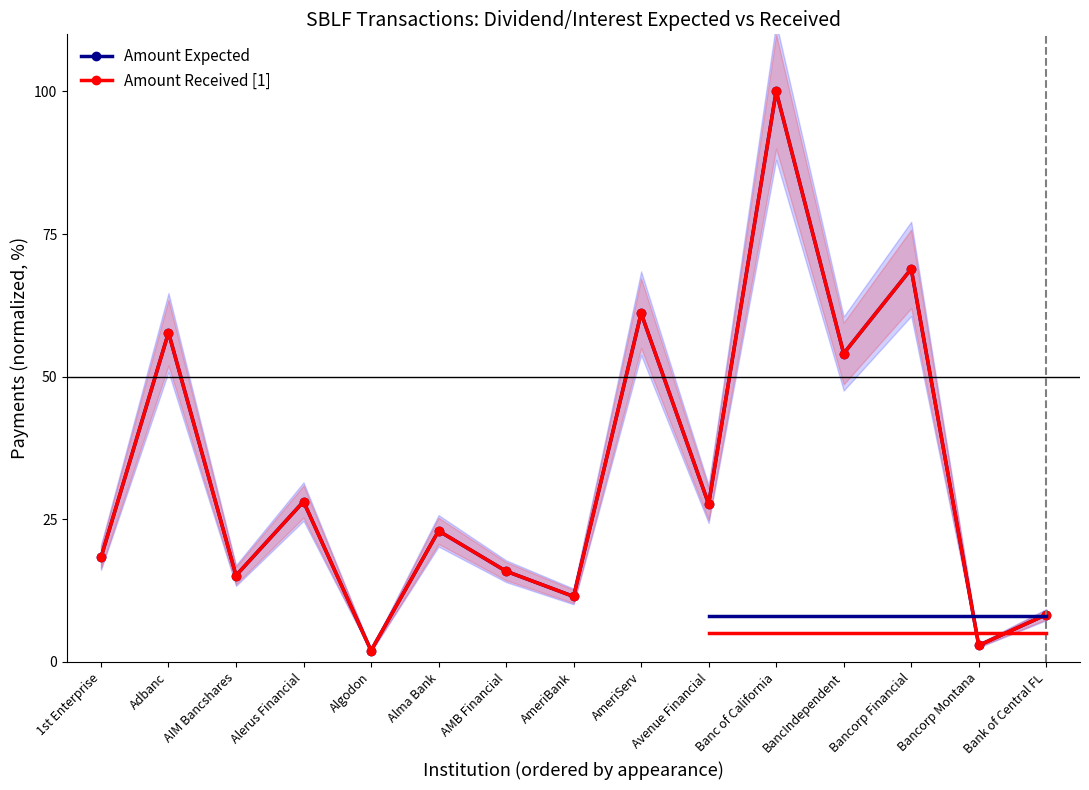

Reading right to left, list all the values displayed in this chart.

Amount Expected: 8.3	2.9	68.9	54.1	100.0	27.7	61.1	11.5	15.9	23.0	2.0	28.1	15.2	57.7	18.3
Amount Received [1]: 8.3	2.9	68.9	54.1	100.0	27.7	61.1	11.5	15.9	23.0	2.0	28.1	15.2	57.7	18.3